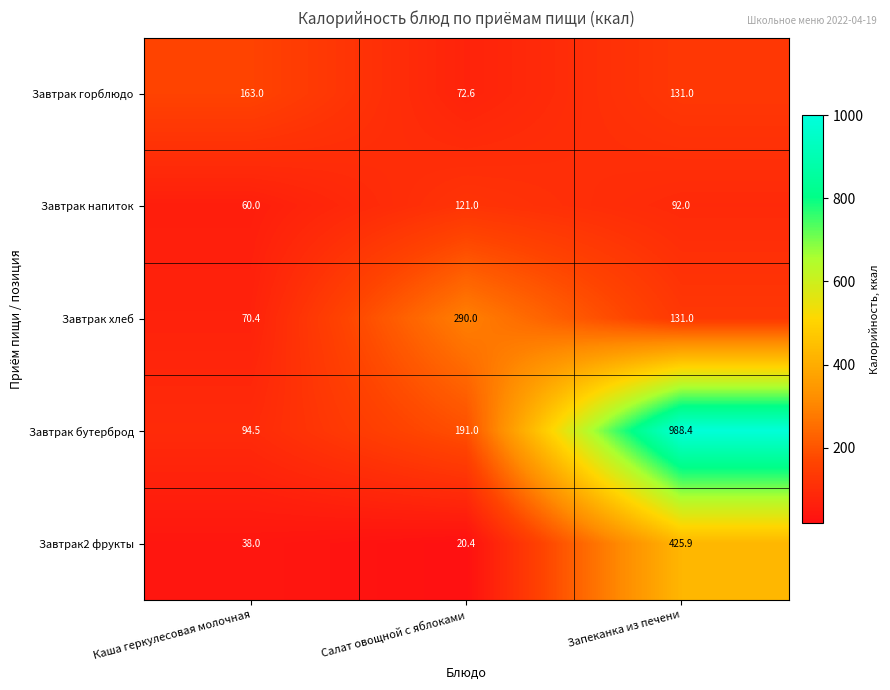

What is the difference between the Завтрак горблюдо values at Салат овощной с яблоками and Каша геркулесовая молочная?

90.4